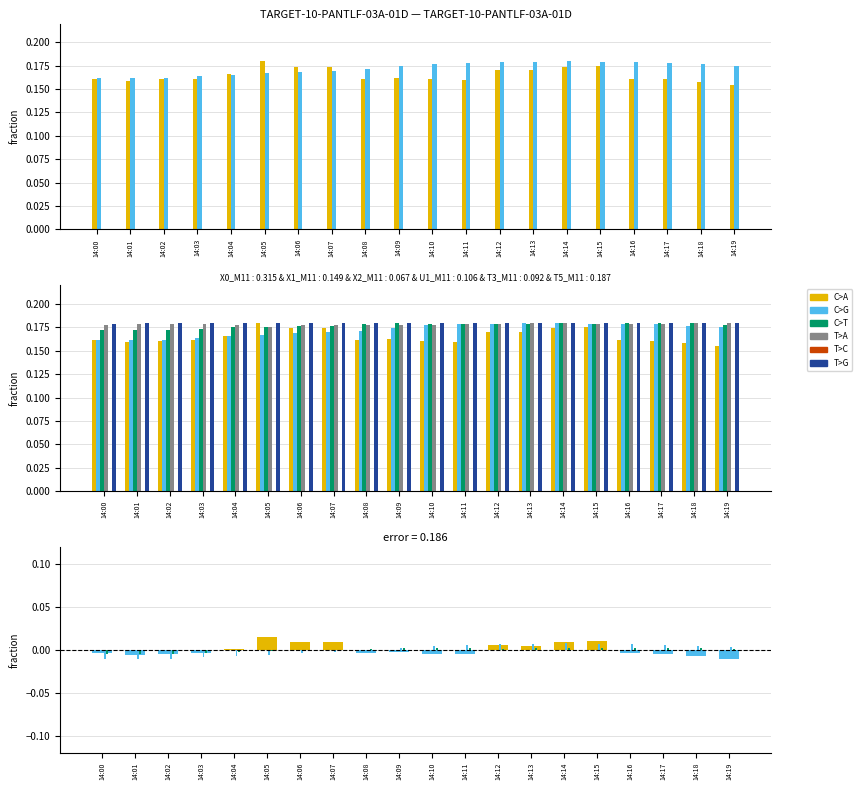

How many data points does each series have?

20